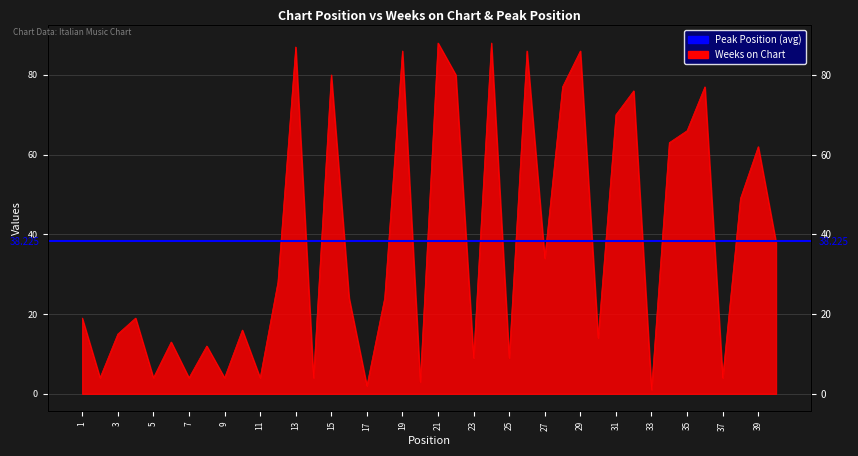

Reading right to left, transcribe all the data shown in this chart.

38	62	49	4	77	66	63	1	76	70	14	86	77	34	86	9	88	9	80	88	3	86	24	2	24	80	4	87	28	4	16	4	12	4	13	4	19	15	4	19